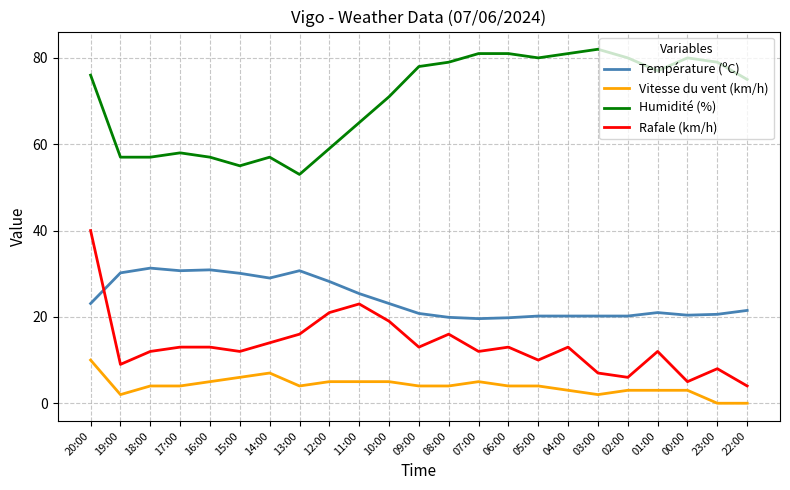

True or false: Vitesse du vent (km/h) and Rafale (km/h) intersect in this chart.

False